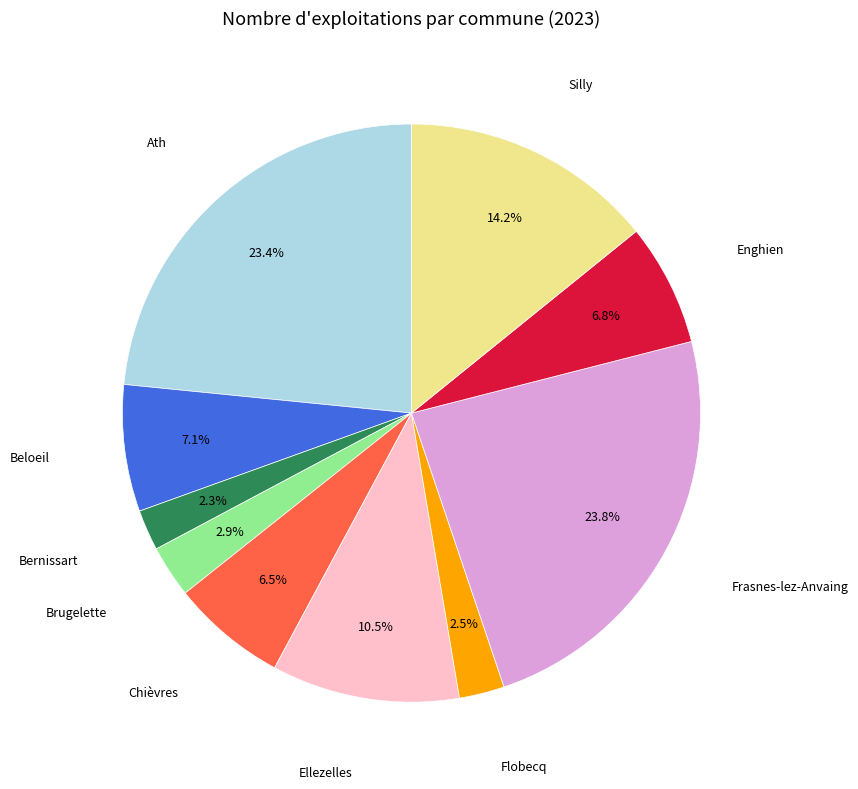

Does any single category account for the majority?

No